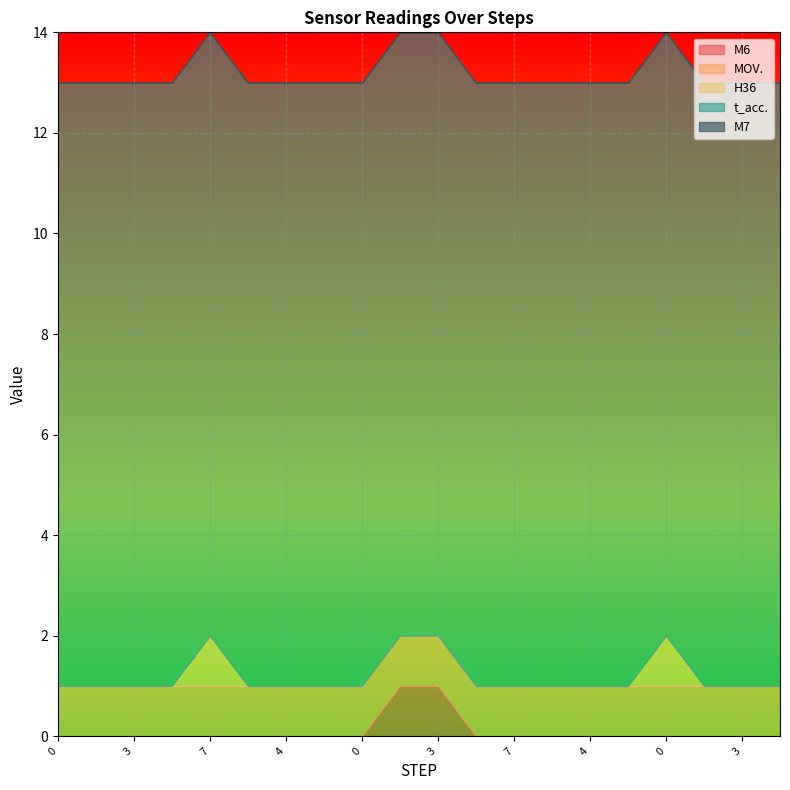

True or false: MOV. and H36 cross at least once.

False